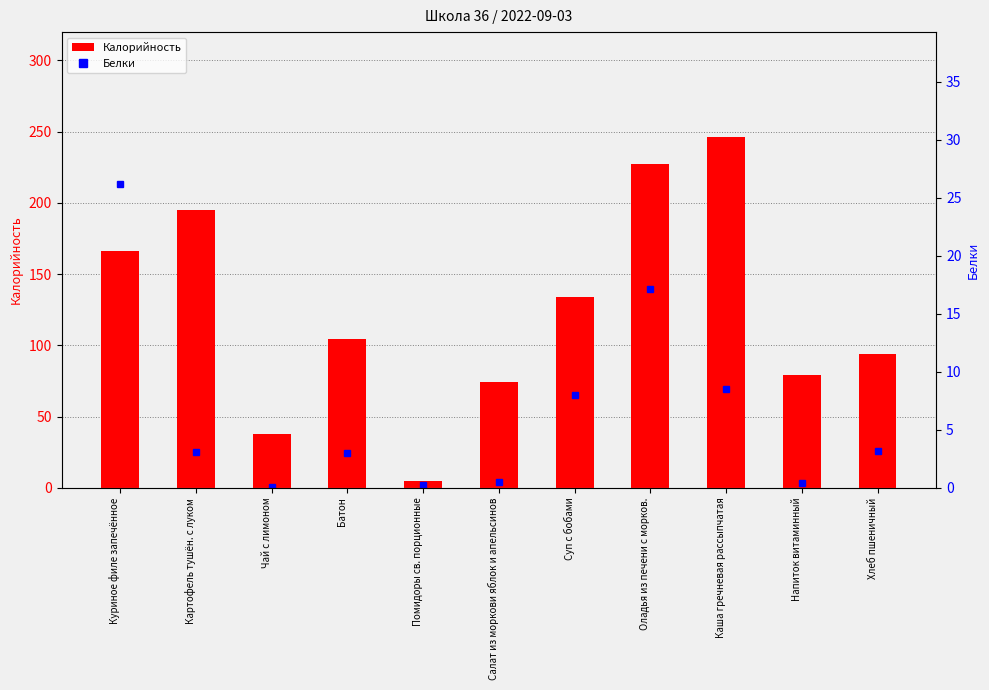

What is the label of the 6th bar from the right?

Салат из моркови яблок и апельсинов